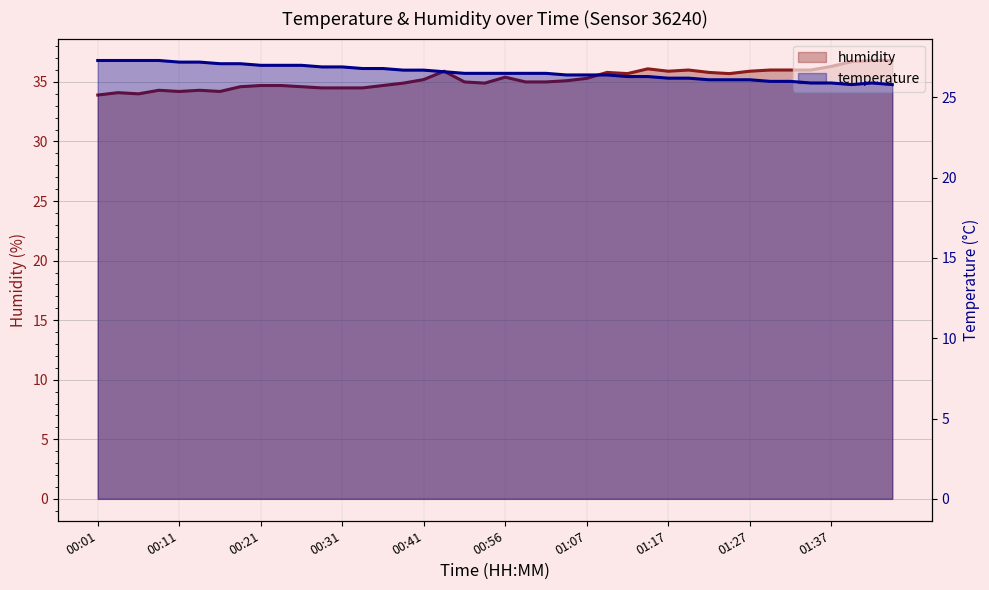

True or false: humidity has a value of 35.0 at 00:59.

True